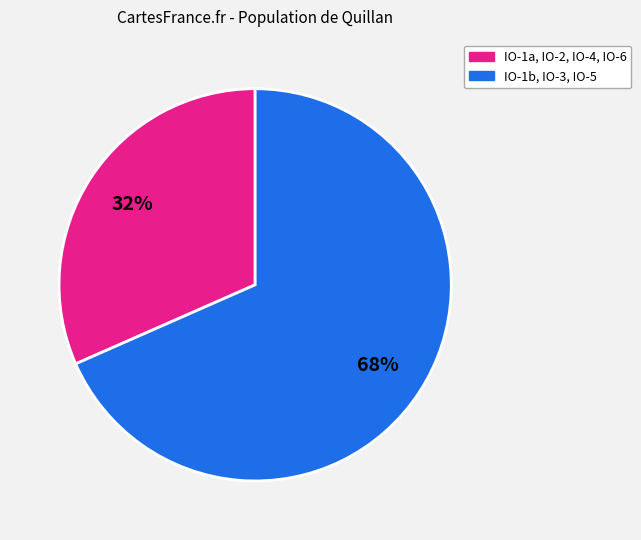

To the nearest percent, what is the average slice percentage?

50%